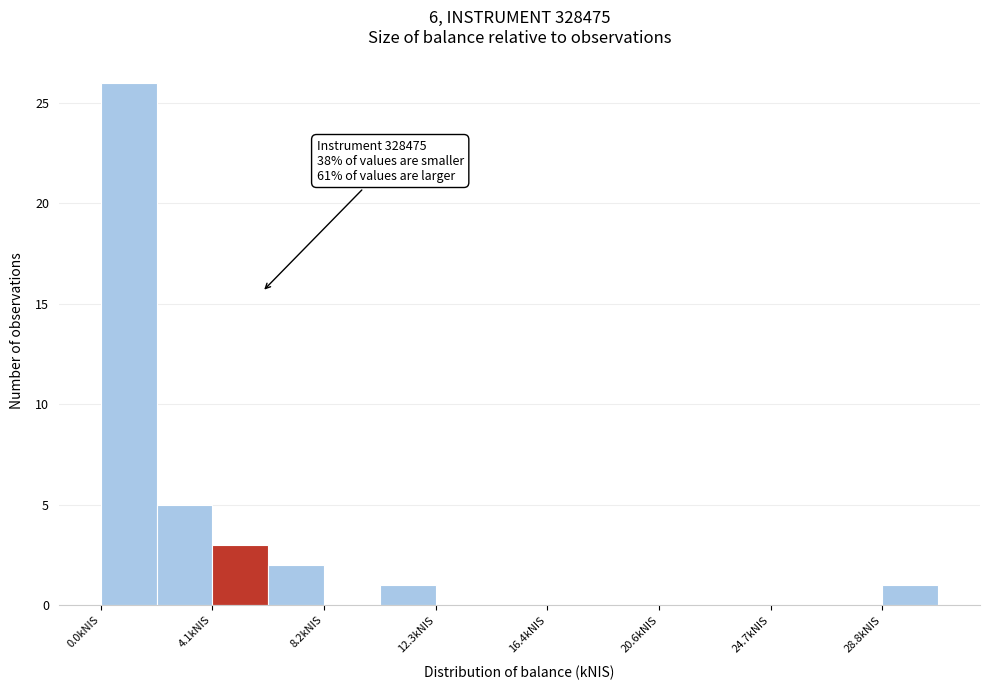

Which range on the x-axis has the tallest bar?

0.0 to 2.0